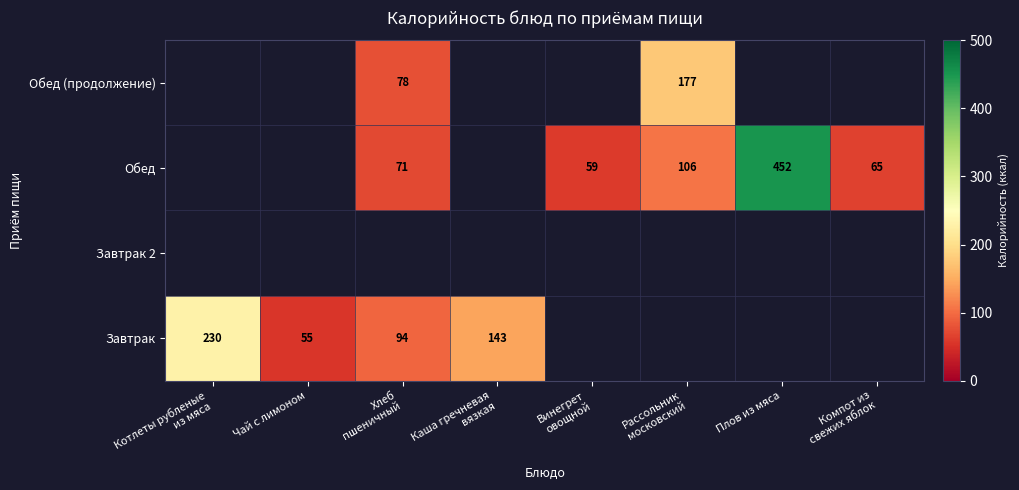

What is the total value across all series at Винегрет
овощной?

59